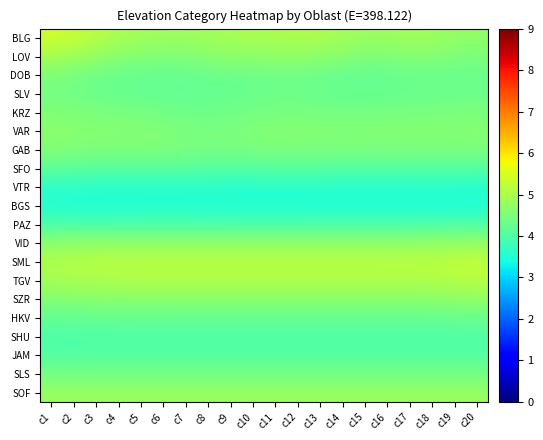

Which has a higher value, с3 or с12?

с3